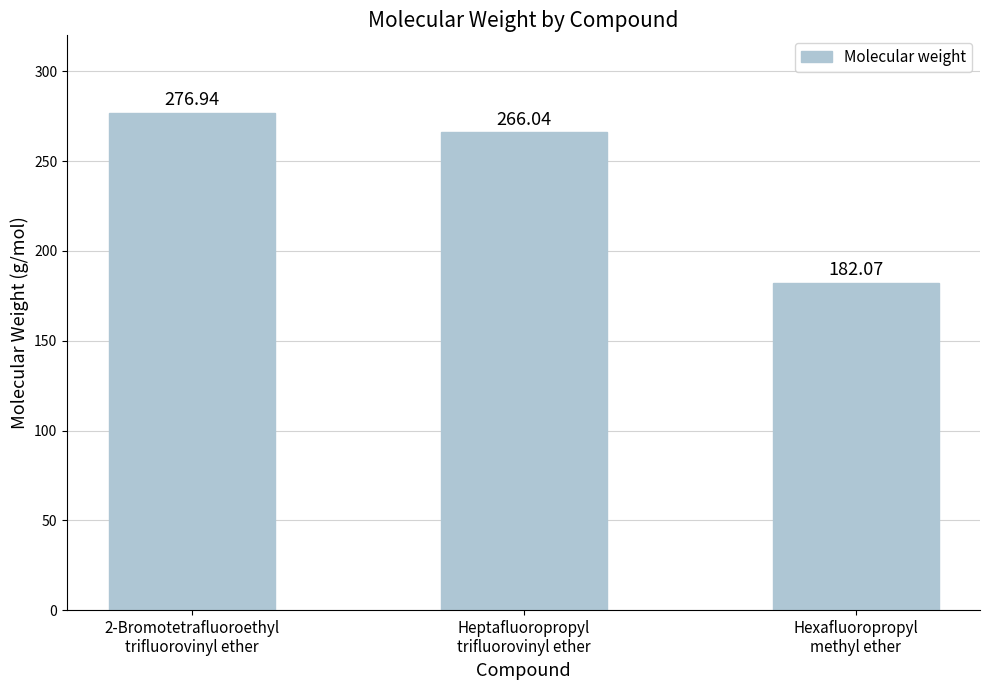

Which has a higher value, 2-Bromotetrafluoroethyl
trifluorovinyl ether or Heptafluoropropyl
trifluorovinyl ether?

2-Bromotetrafluoroethyl
trifluorovinyl ether